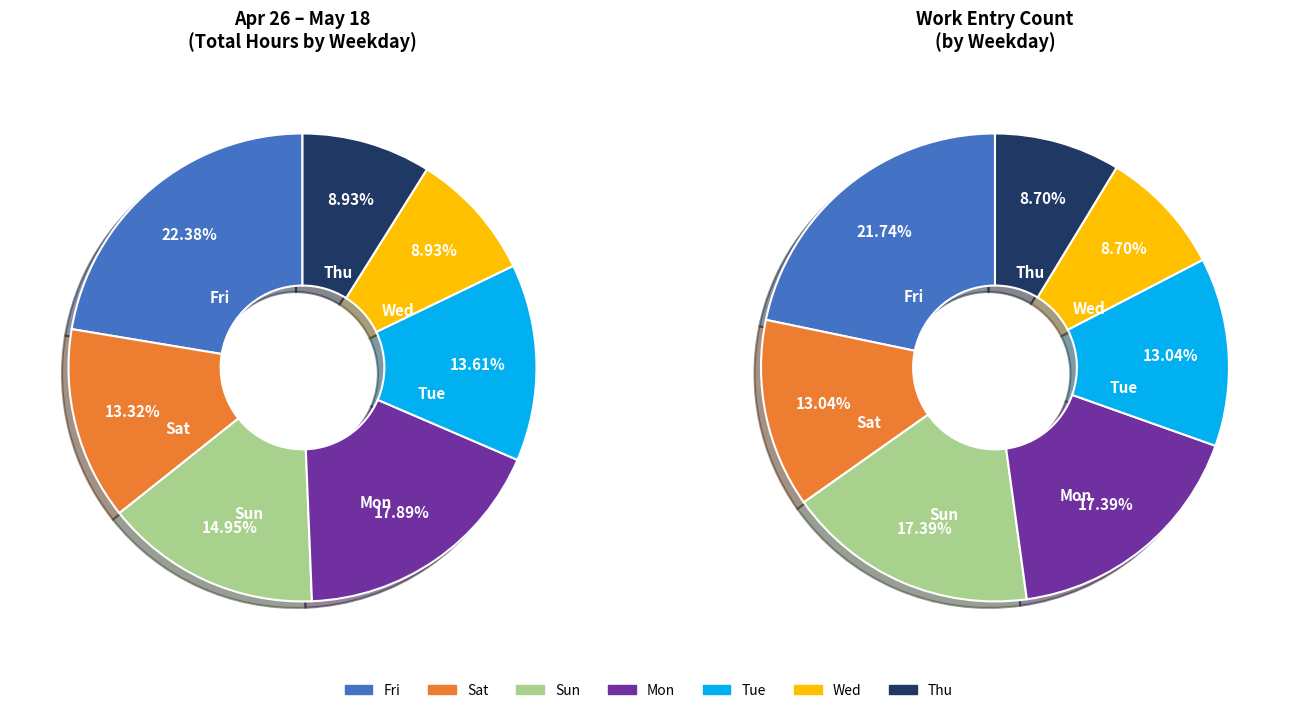

Is Mon the majority of the pie?

No